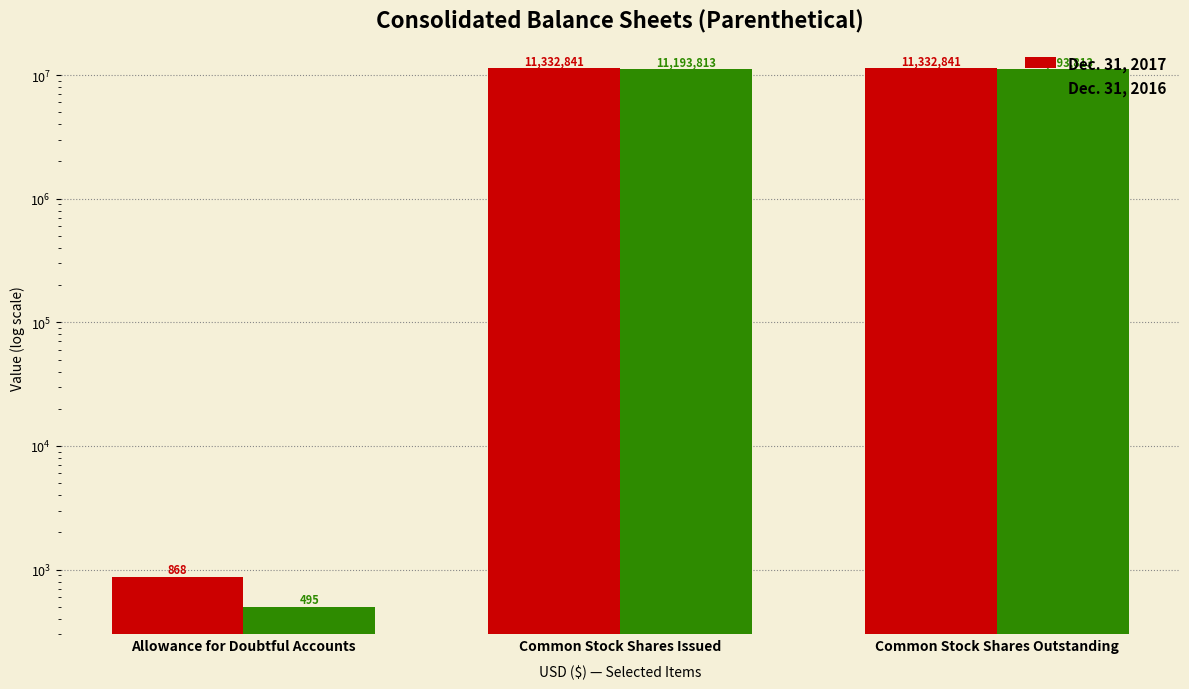

Which label corresponds to the smallest value in the chart?

Allowance for Doubtful Accounts